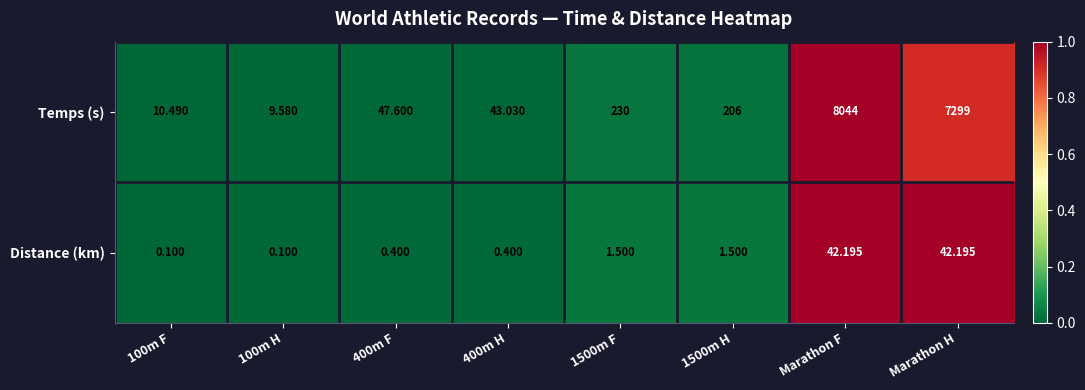

What is the greatest value displayed?

8044.0